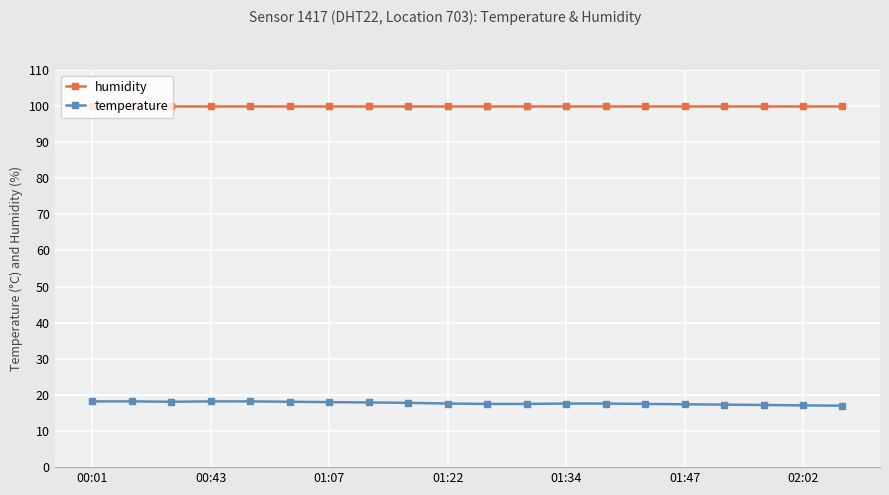

What are all the series names shown in the legend?

humidity, temperature